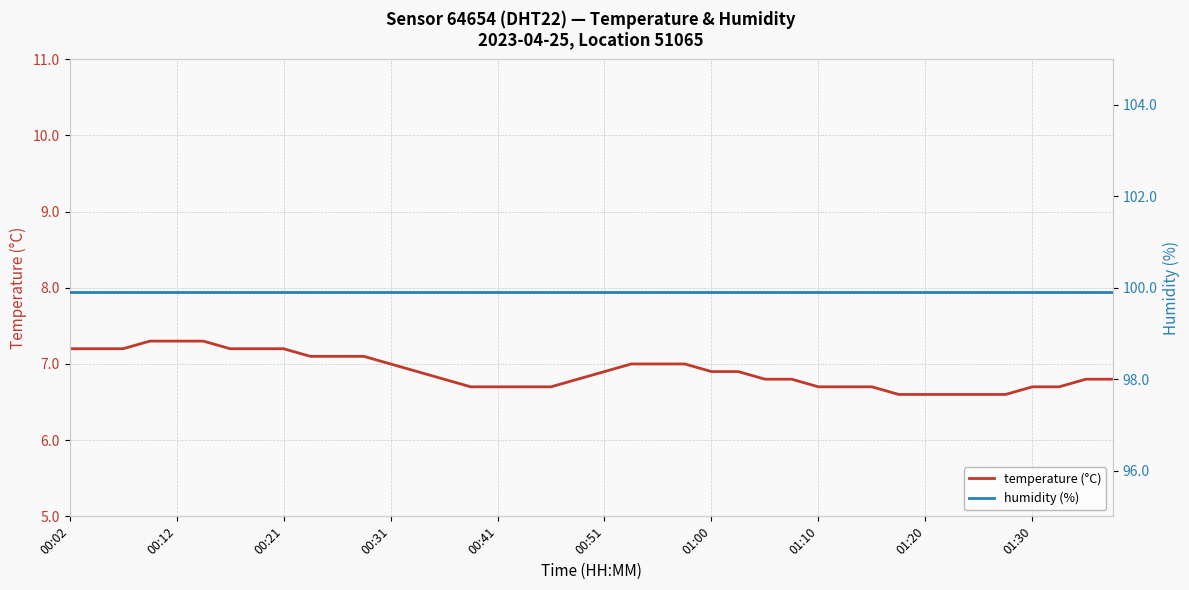

What are all the series names shown in the legend?

temperature (°C), humidity (%)